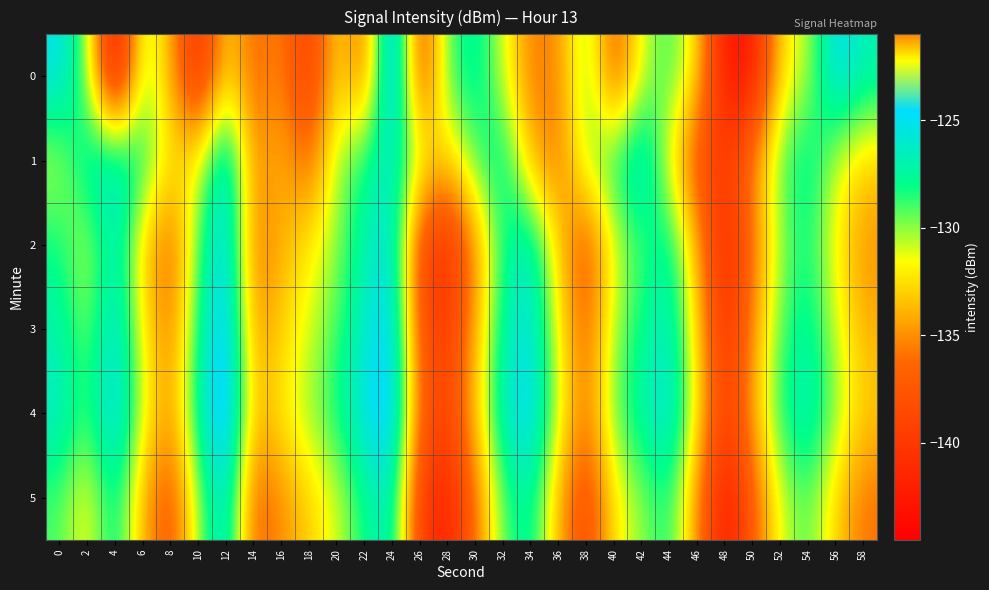

Which has a higher value, 32 or 24?

24